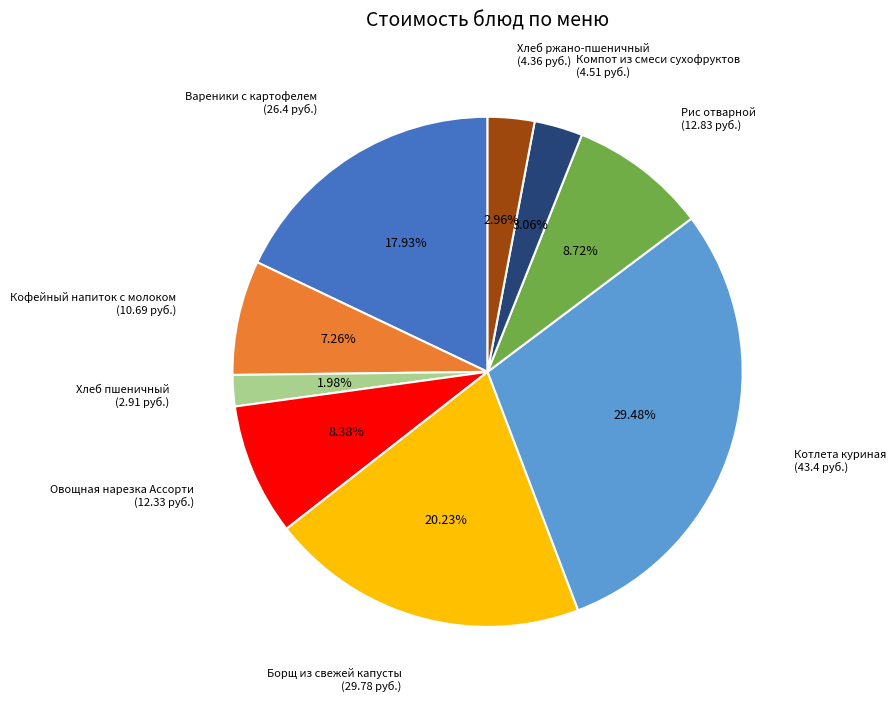

Is there any slice that represents more than half of the pie?

No